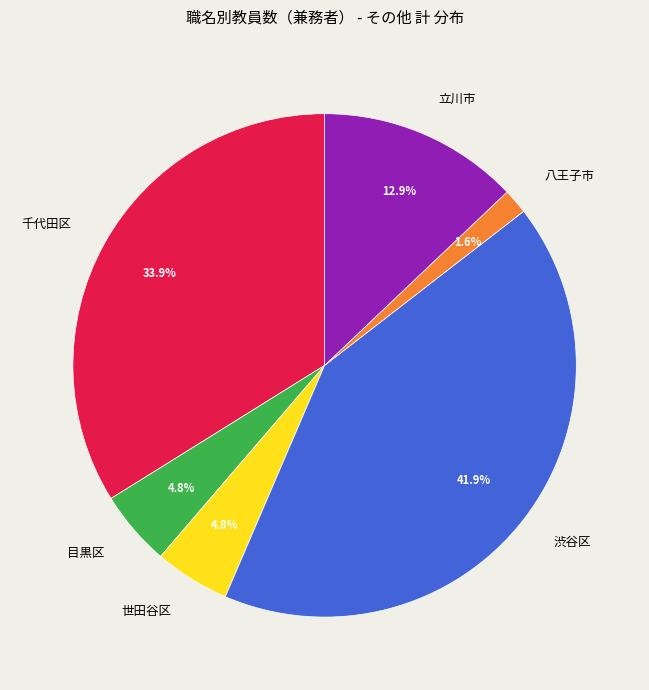

Which category has the smallest portion of the pie?

八王子市